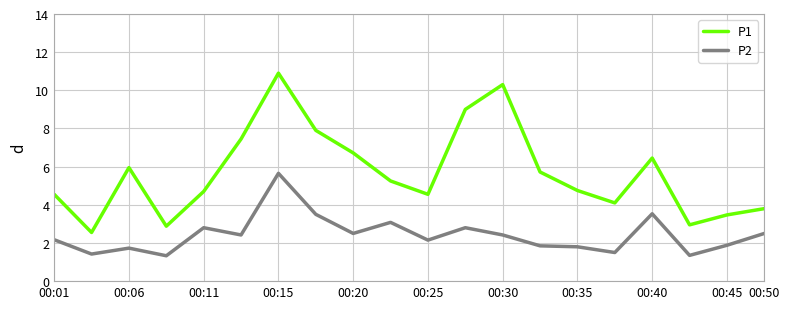

Which series has the largest total across all categories?

P1